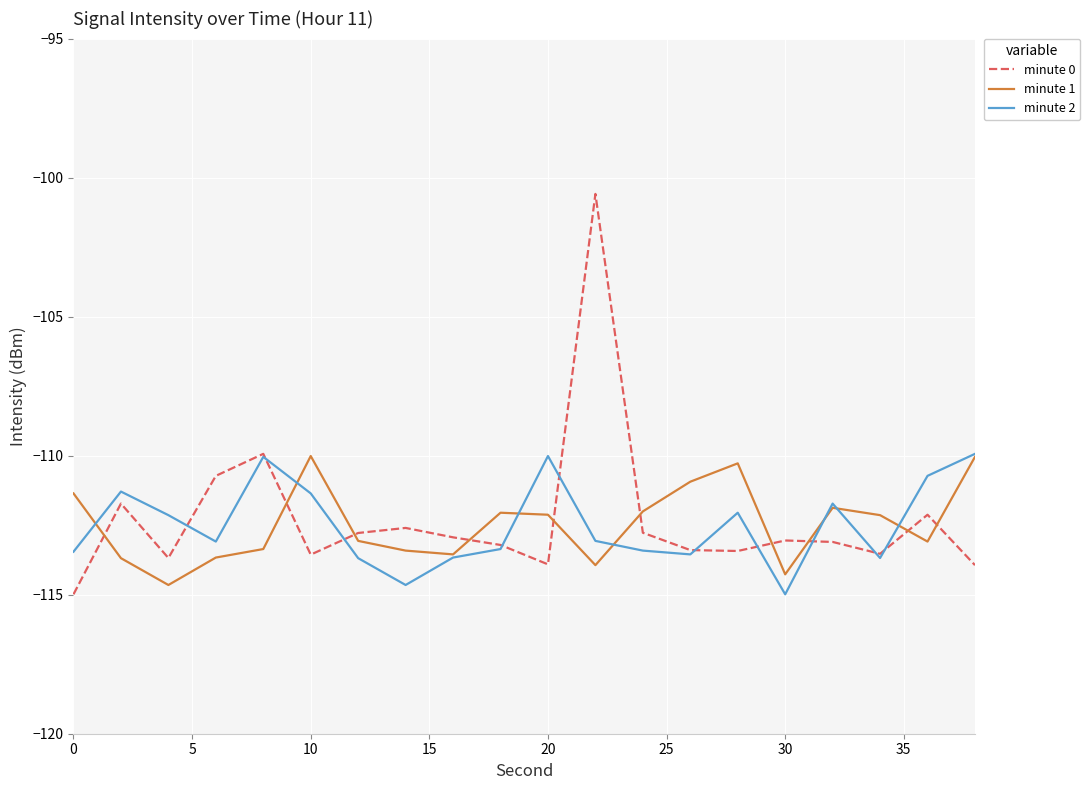

After their last crossing, which series has the higher values: minute 0 or minute 1?

minute 1